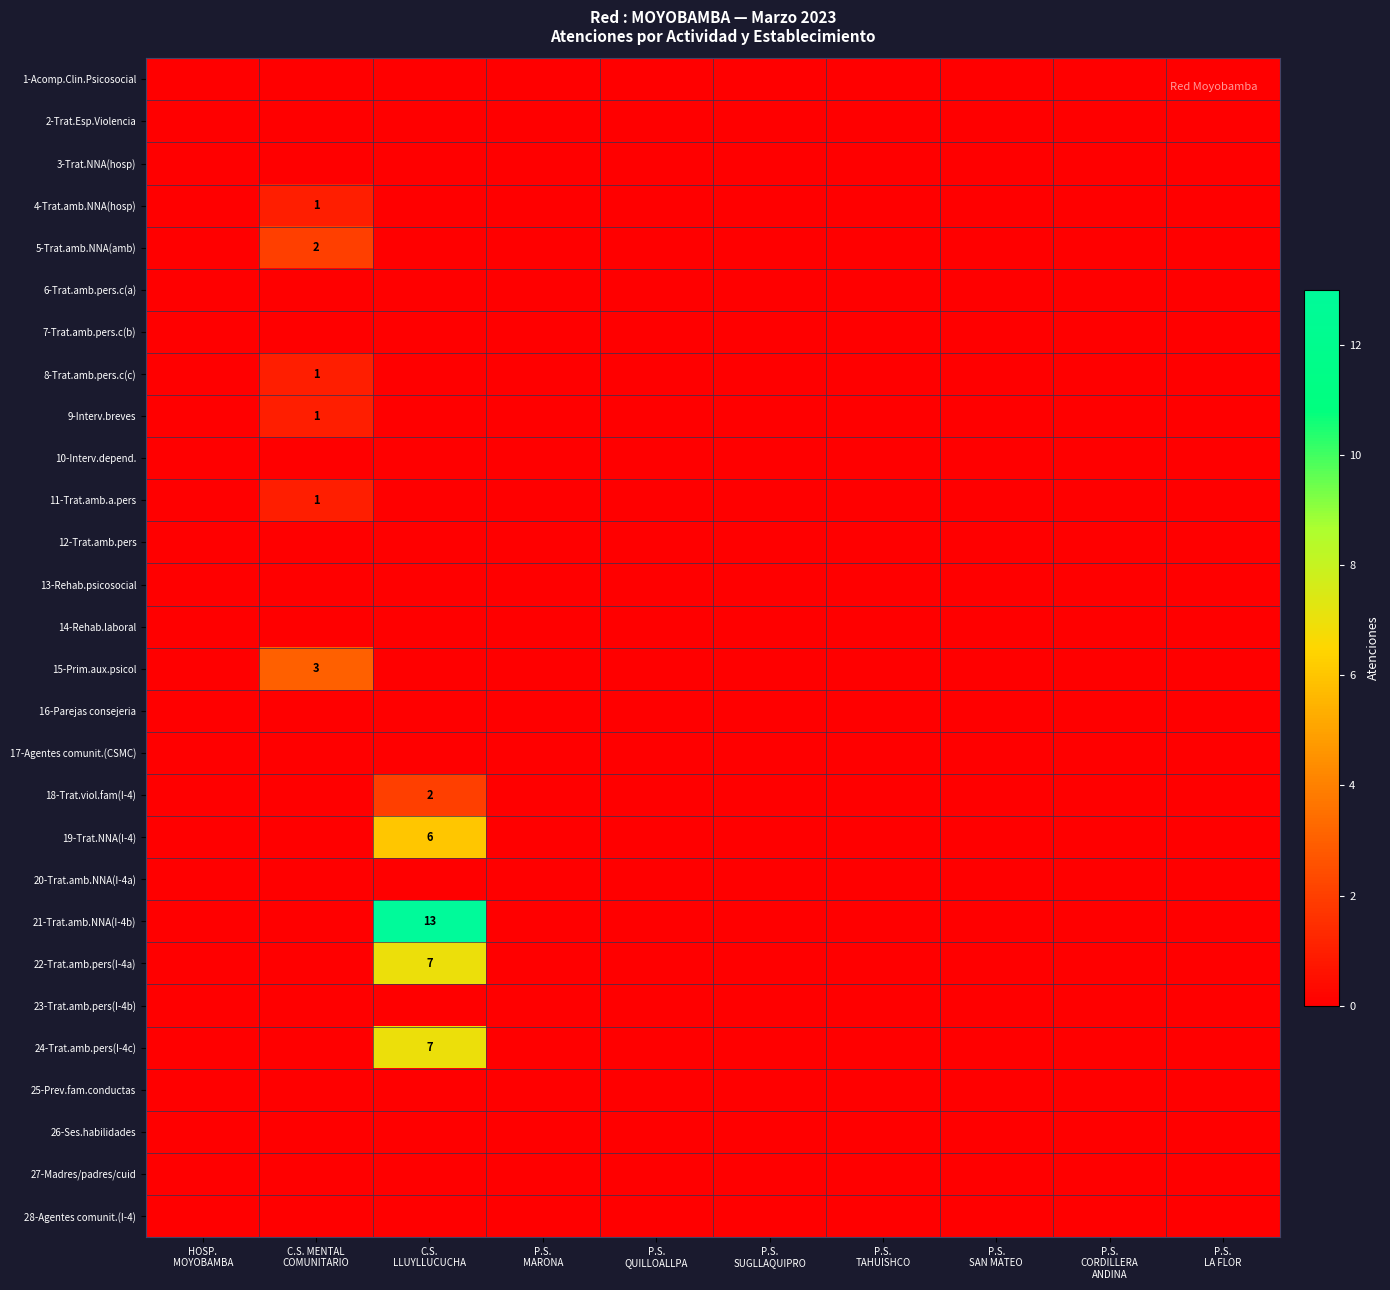

Where is 1-Acomp.Clin.Psicosocial nearest to the value 0?

HOSP. MOYOBAMBA